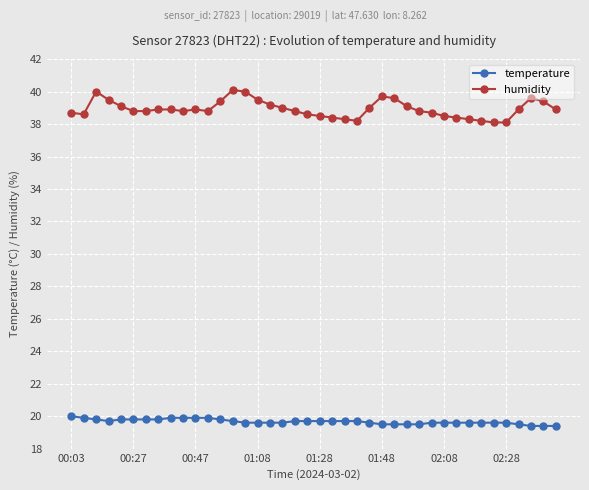

Rank the series by their maximum value, from lowest to highest.

temperature, humidity